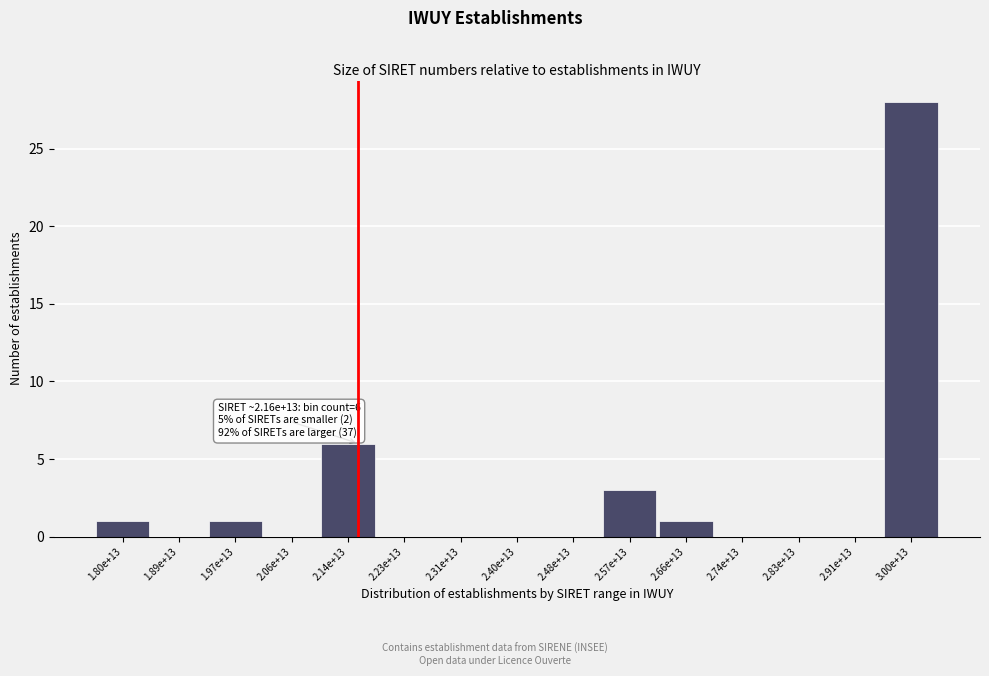

Reading left to right, list all the values displayed in this chart.

1.80e+13=1	1.89e+13=0	1.97e+13=1	2.06e+13=0	2.14e+13=6	2.23e+13=0	2.31e+13=0	2.40e+13=0	2.48e+13=0	2.57e+13=3	2.66e+13=1	2.74e+13=0	2.83e+13=0	2.91e+13=0	3.00e+13=28